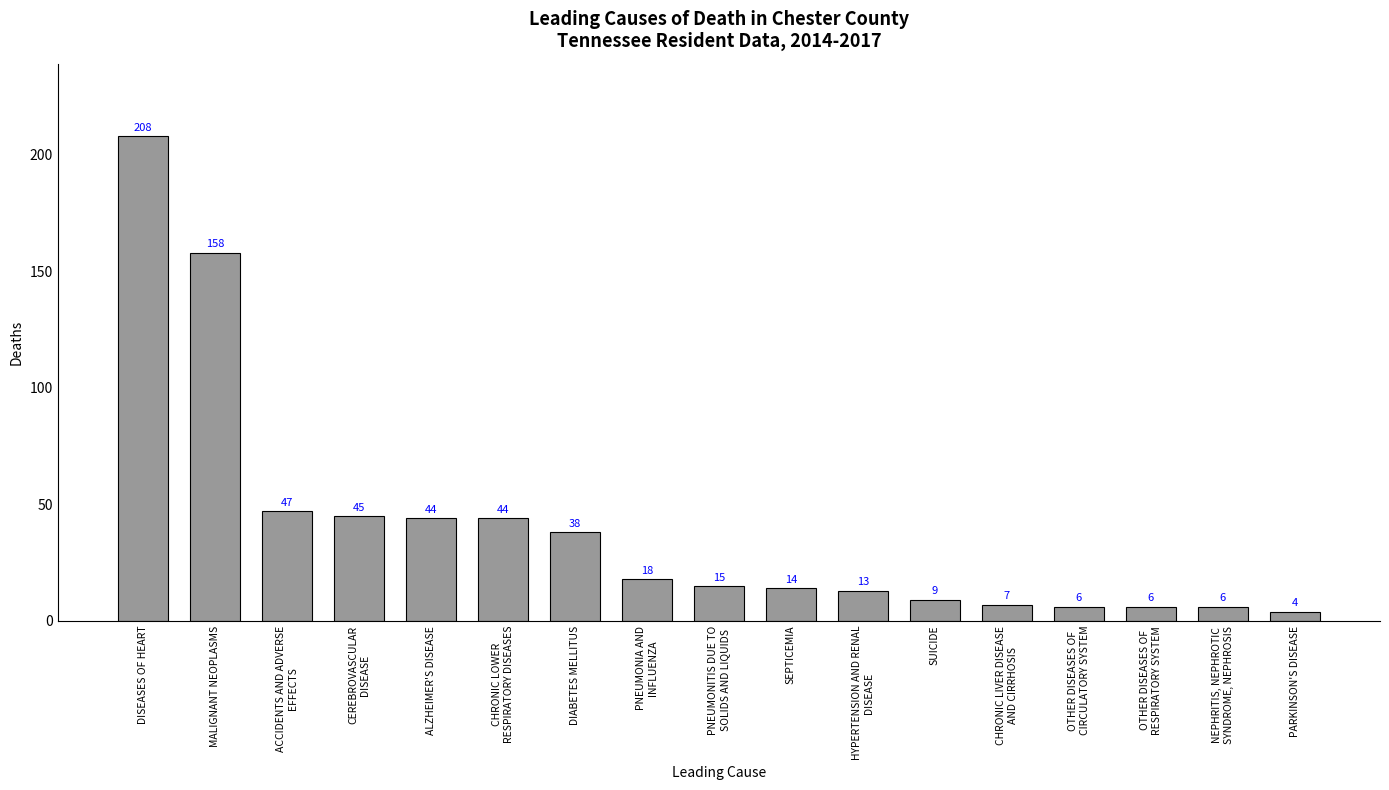

What is the average value?

40